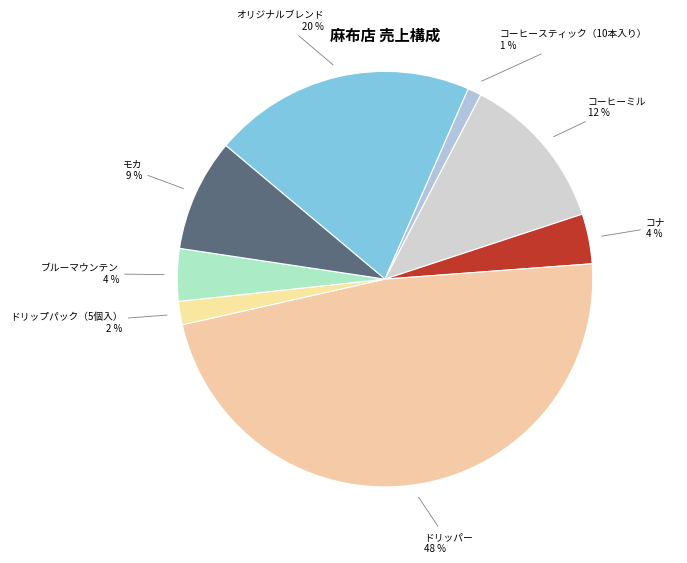

Which category has the smallest portion of the pie?

コーヒースティック（10本入り）